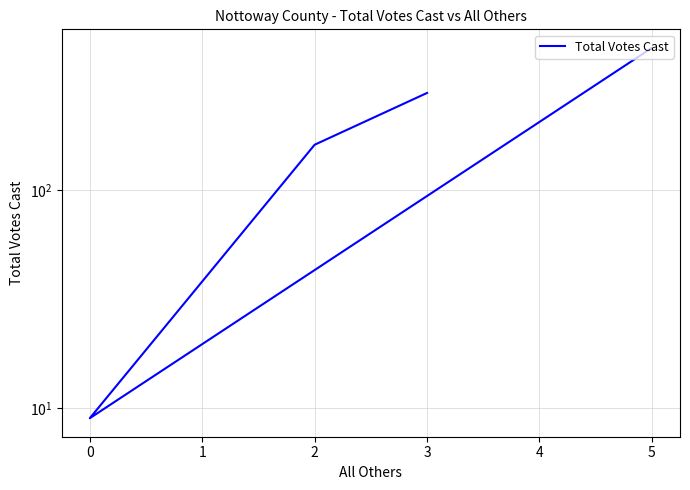

How many interior local valleys (lower than both neighbors) does the data have?

1